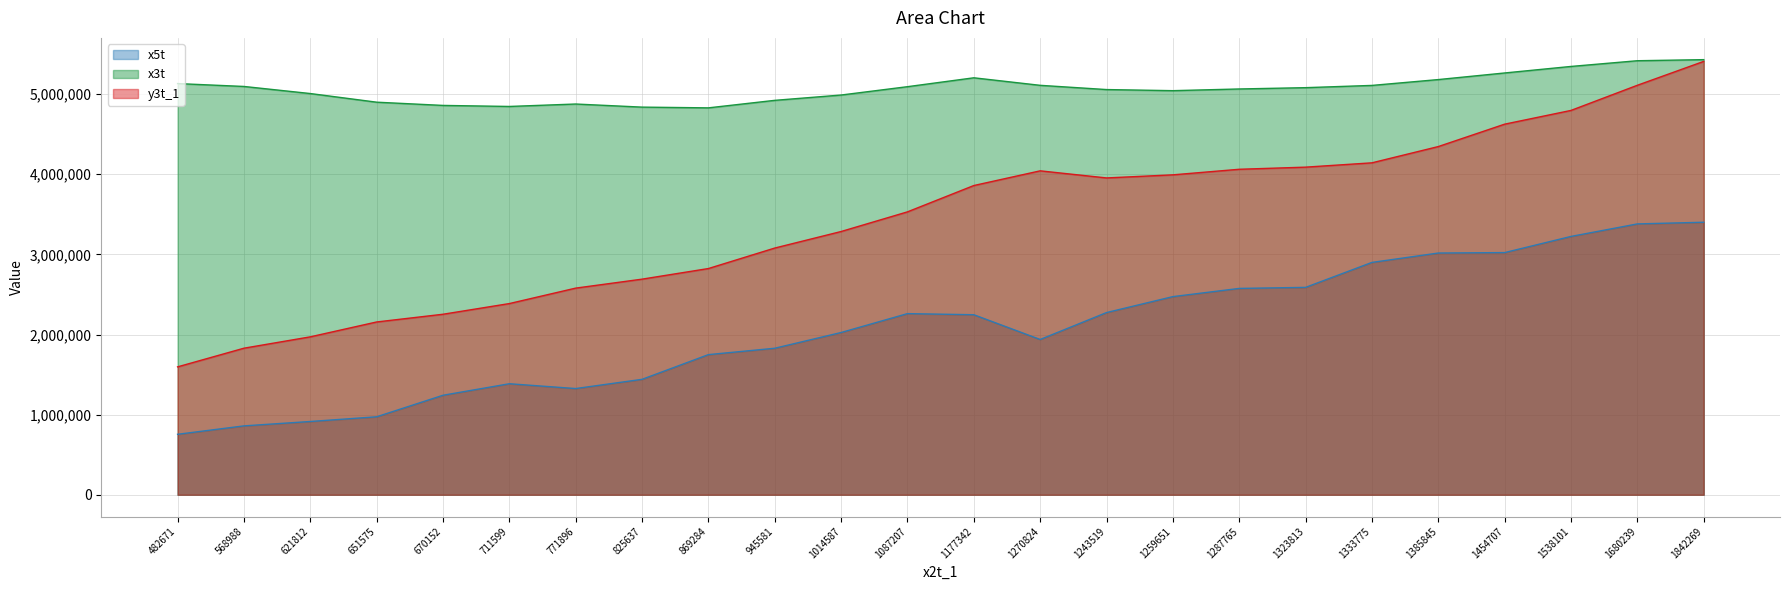

Which series has the largest total across all categories?

x3t